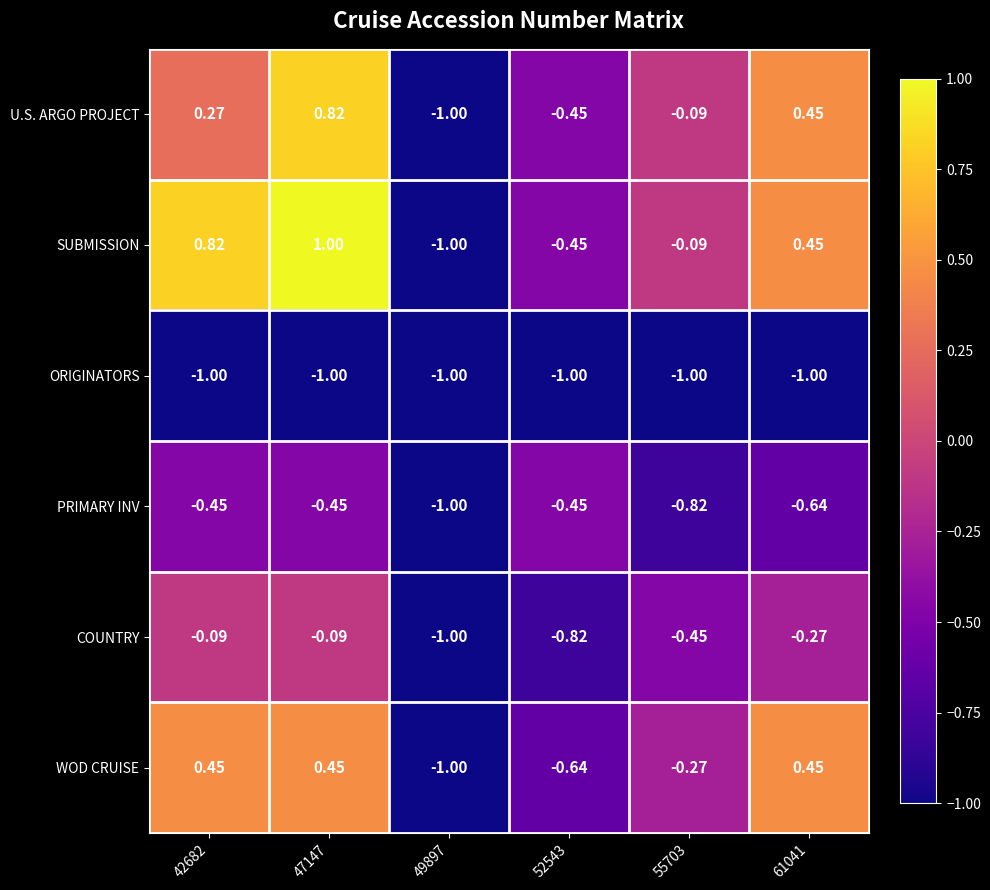

Is the value of SUBMISSION at 49897 greater than the value of PRIMARY INV at 42682?

No